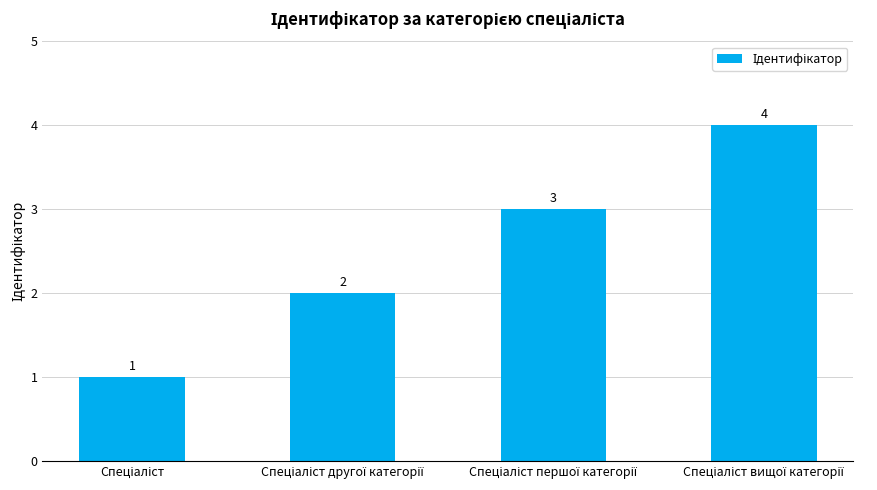

Reading right to left, transcribe all the data shown in this chart.

4	3	2	1